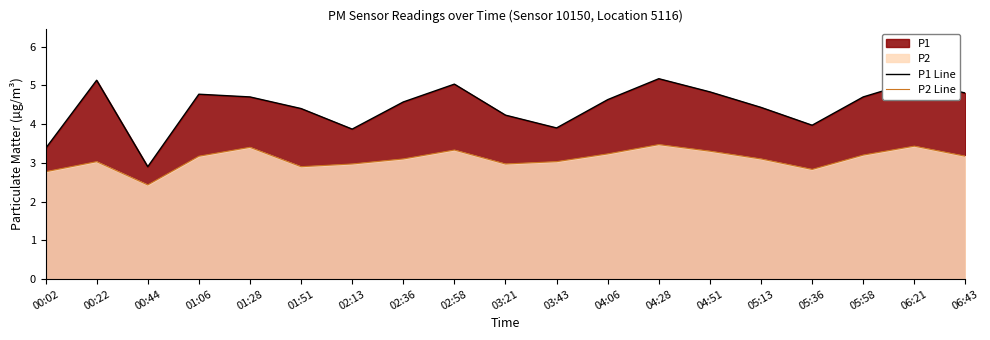

How many values in the P1 Line series exceed 4?

14